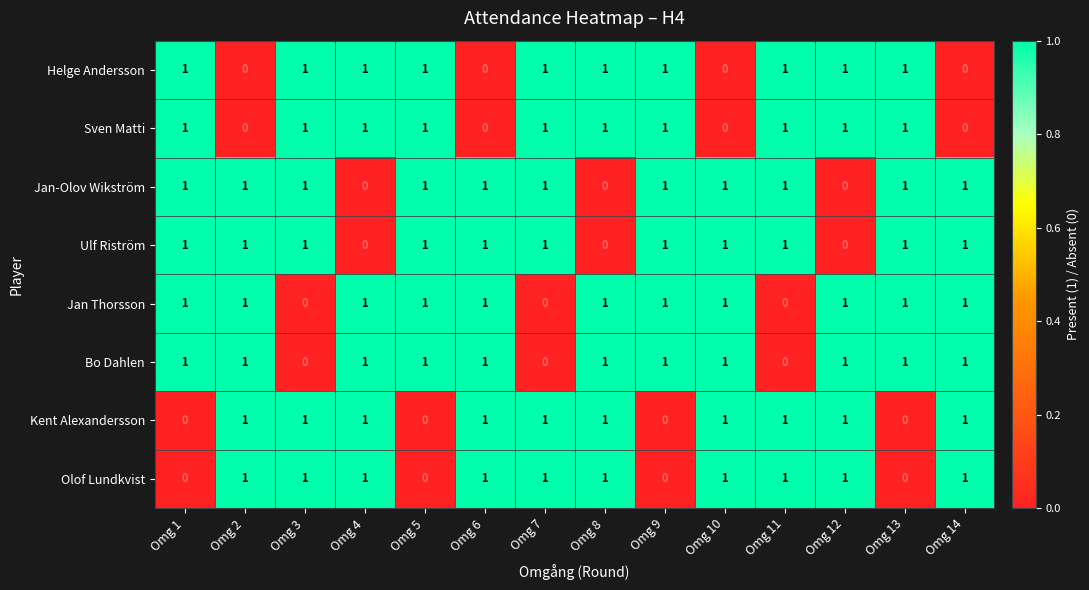

What is the total value across all series at Omg 14?

6